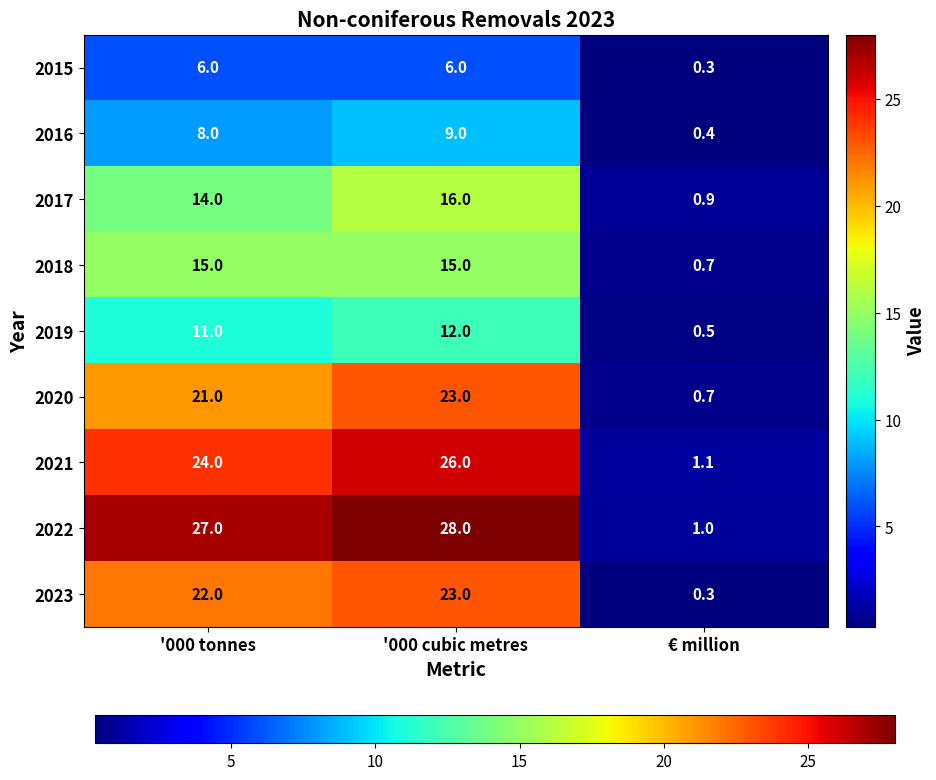

Is it true that 2021 equals 1.9 at € million?

False